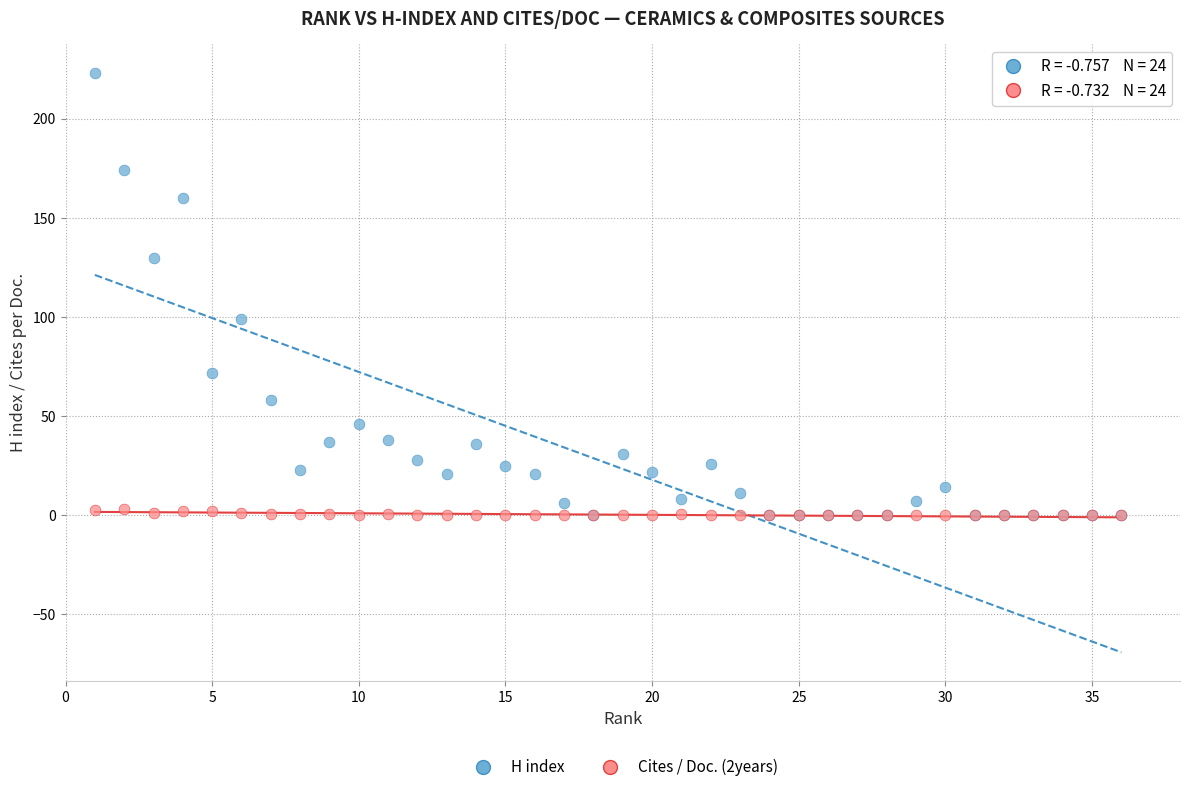

Which series has the widest spread of Y values?

H index